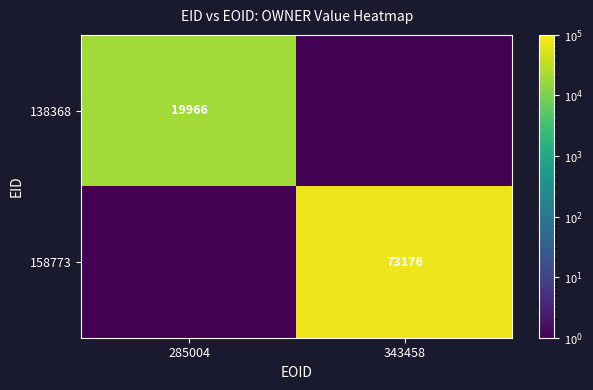

What is the maximum value shown in the chart?

73176.0